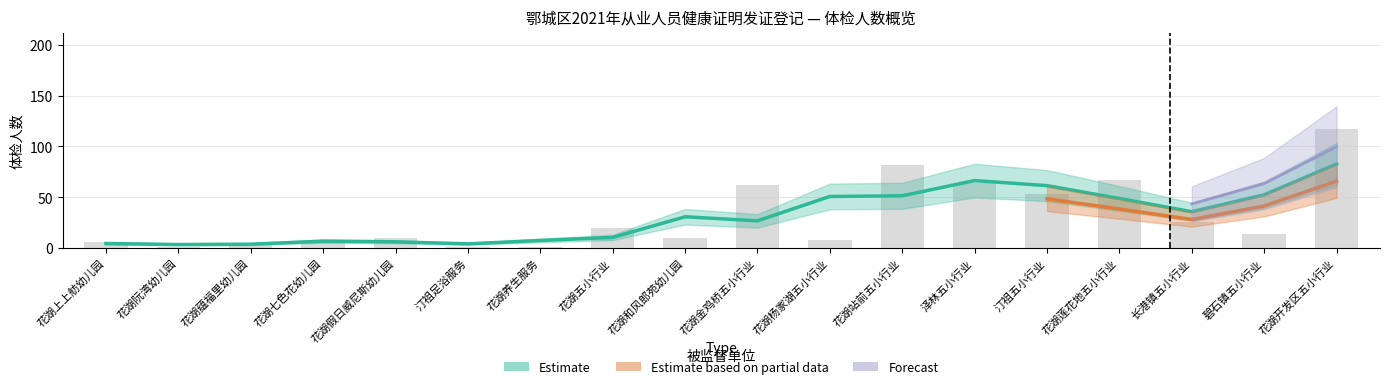

The Estimate series shows 44 at 花湖站前五小行业. True or false?

False